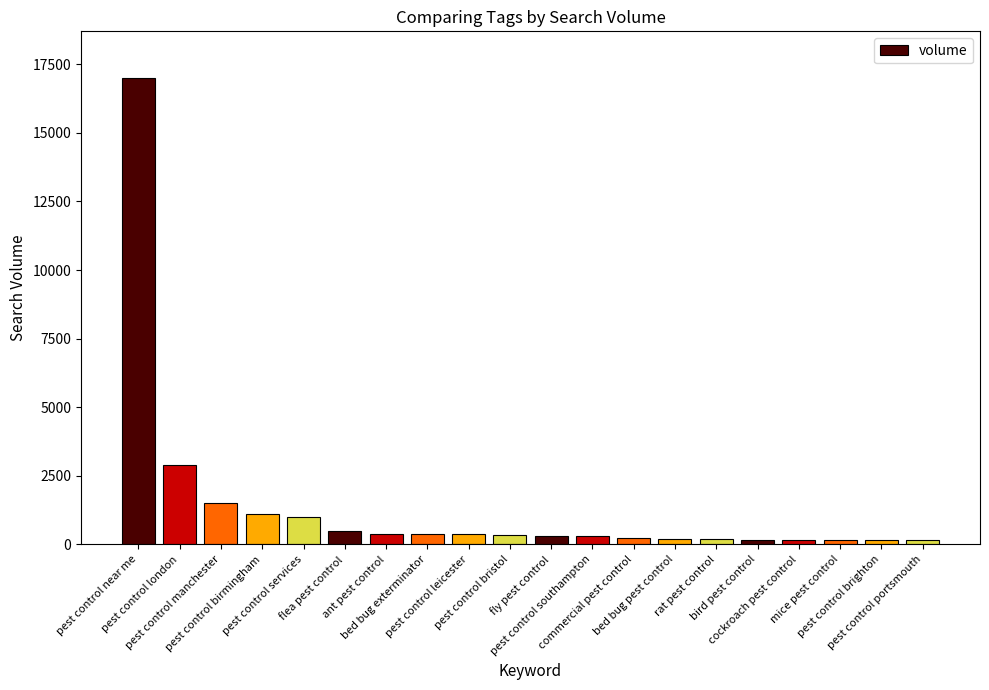

At which category does the chart reach its peak across all series?

pest control near me